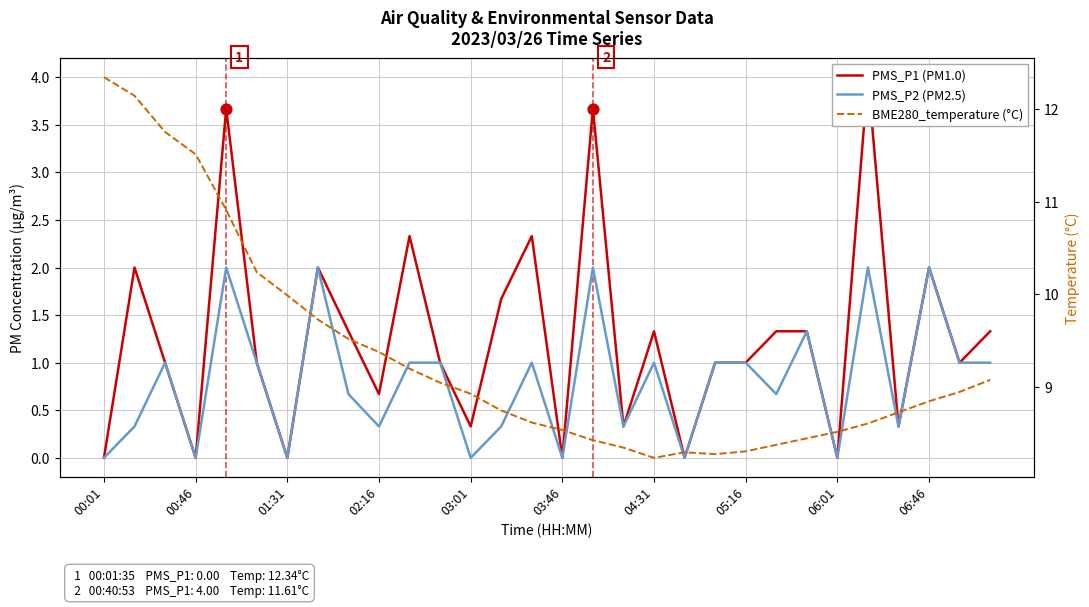

Which series reaches the minimum Y coordinate?

PMS_P1